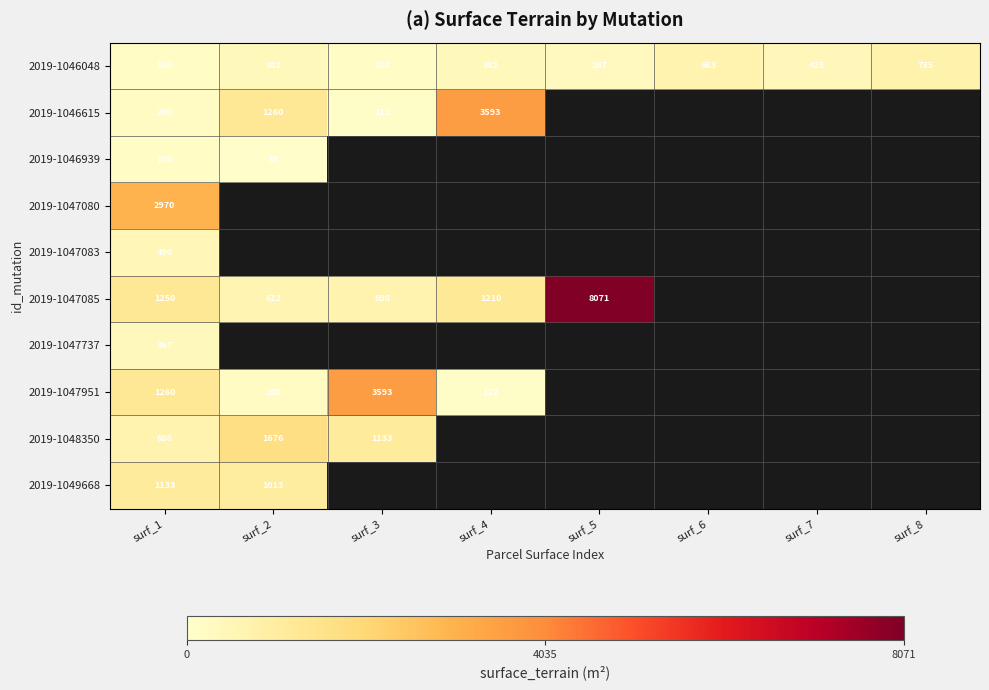

What is the difference between the second highest and minimum values in the 2019-1046048 series?

475